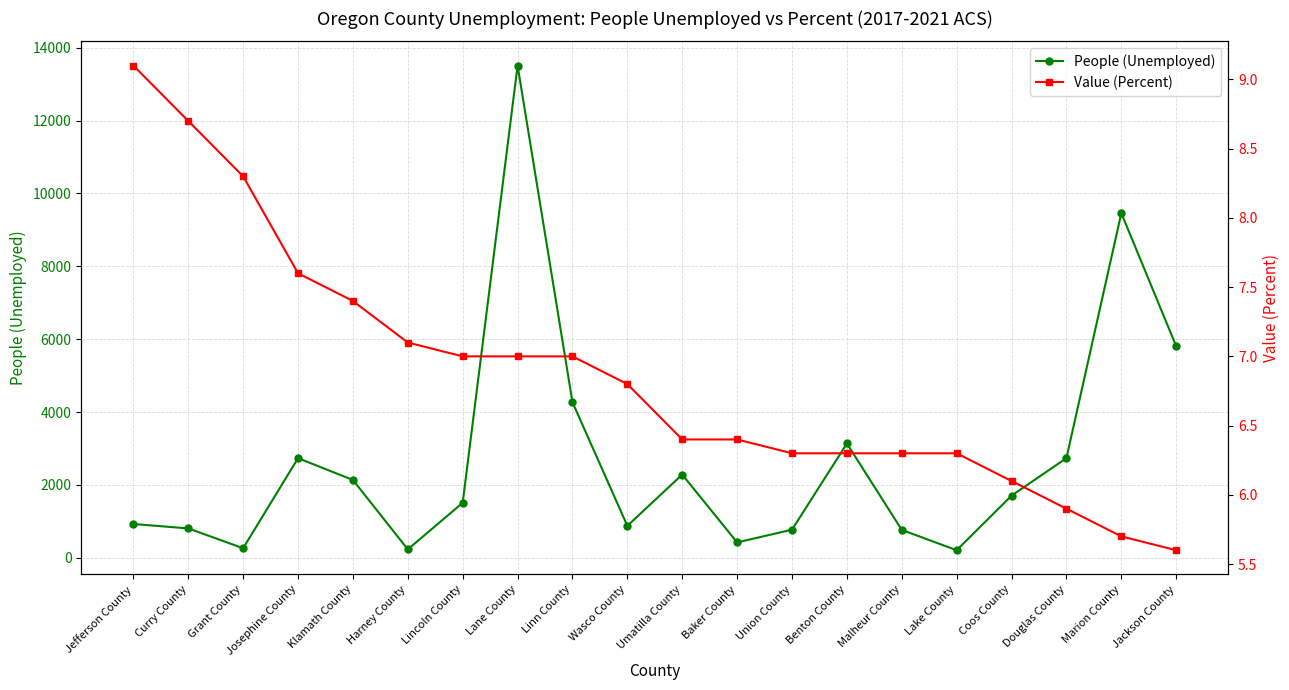

Which has a higher value, Lincoln County or Jefferson County?

Lincoln County